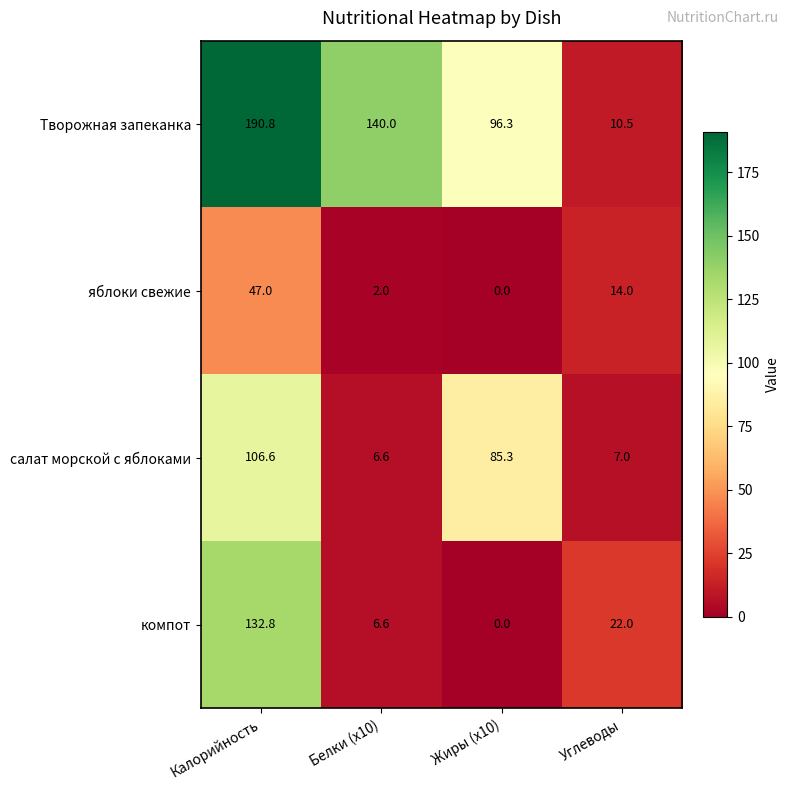

True or false: яблоки свежие has a value of 2.0 at Белки (x10).

True